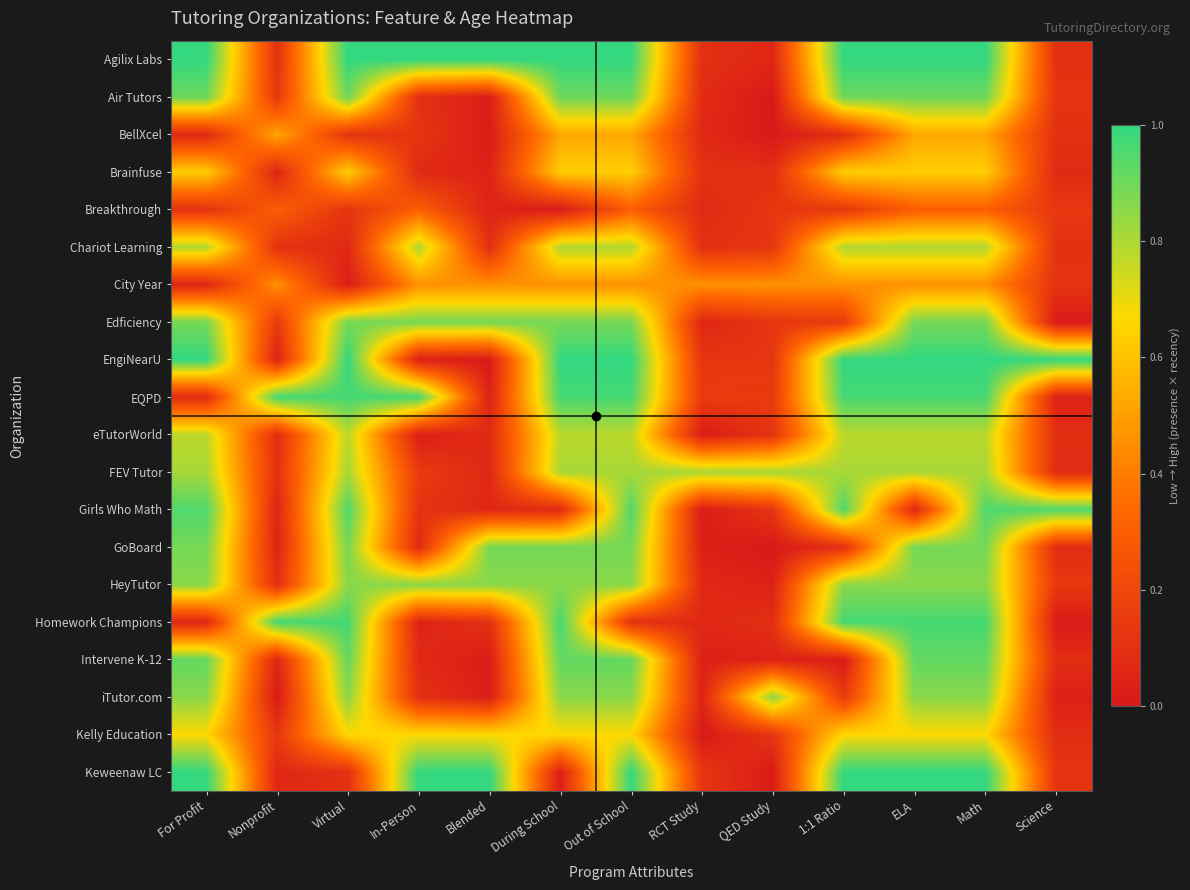

What is the total value across all series at ELA?

15.3